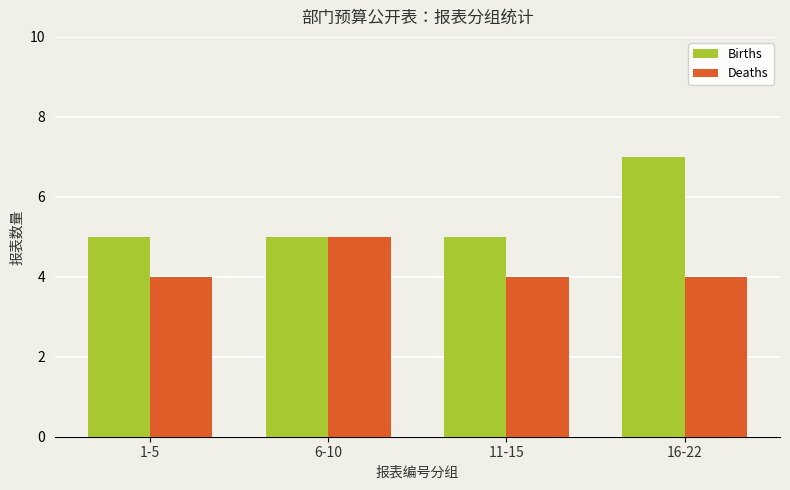

How many Births values are between 5 and 7?

4